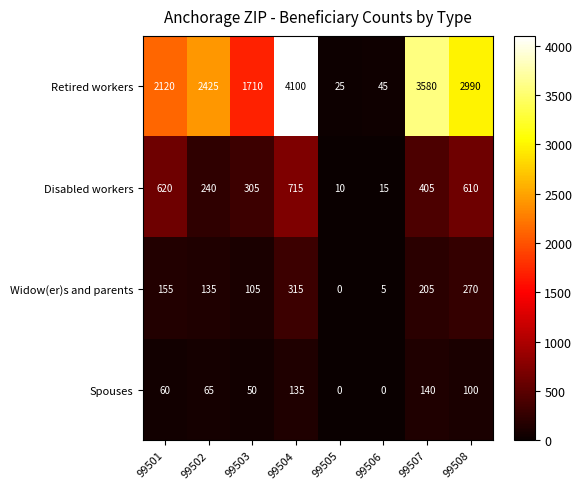

What is the approximate value of Retired workers at 99501?

2120